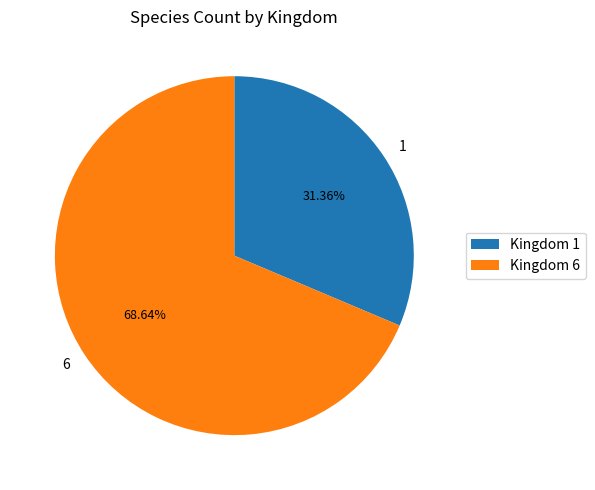

What percentage do 6 and 1 together represent?

100.0%